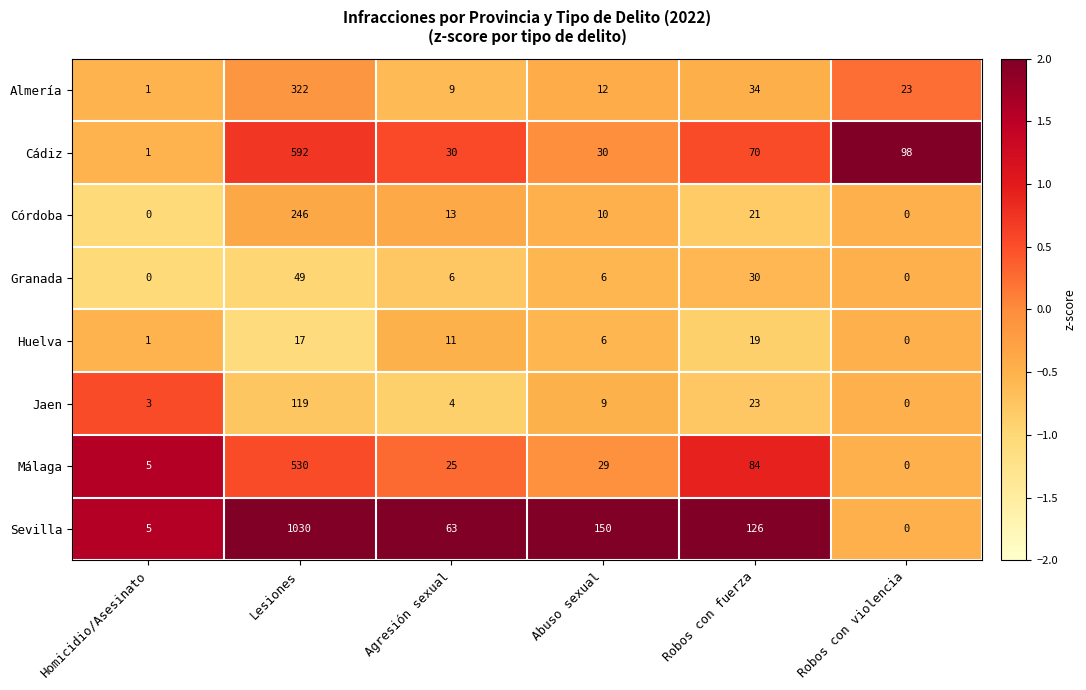

What is the average value of the Málaga series?

112